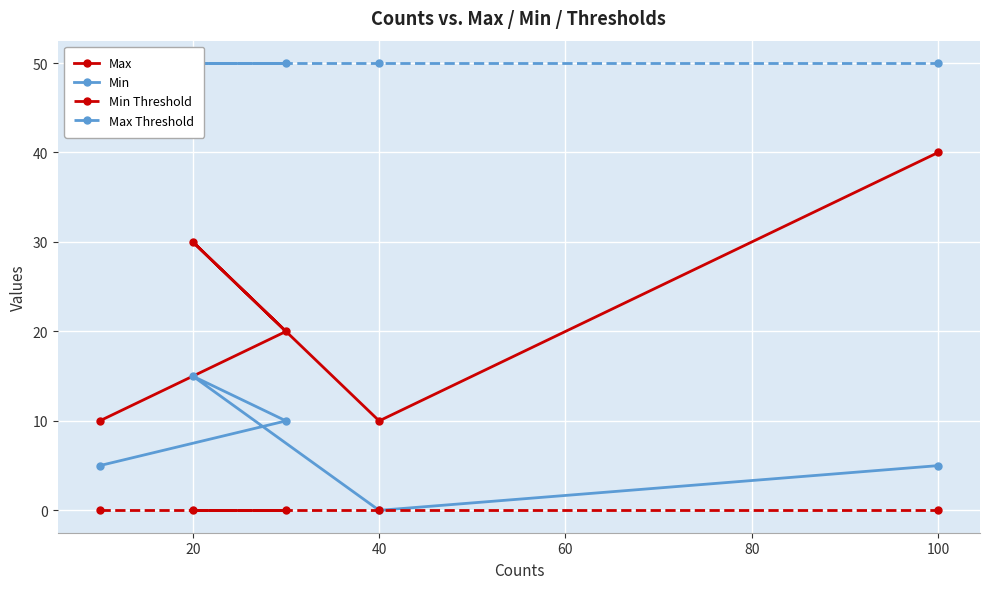

Which category has the highest value in the Min series?

20